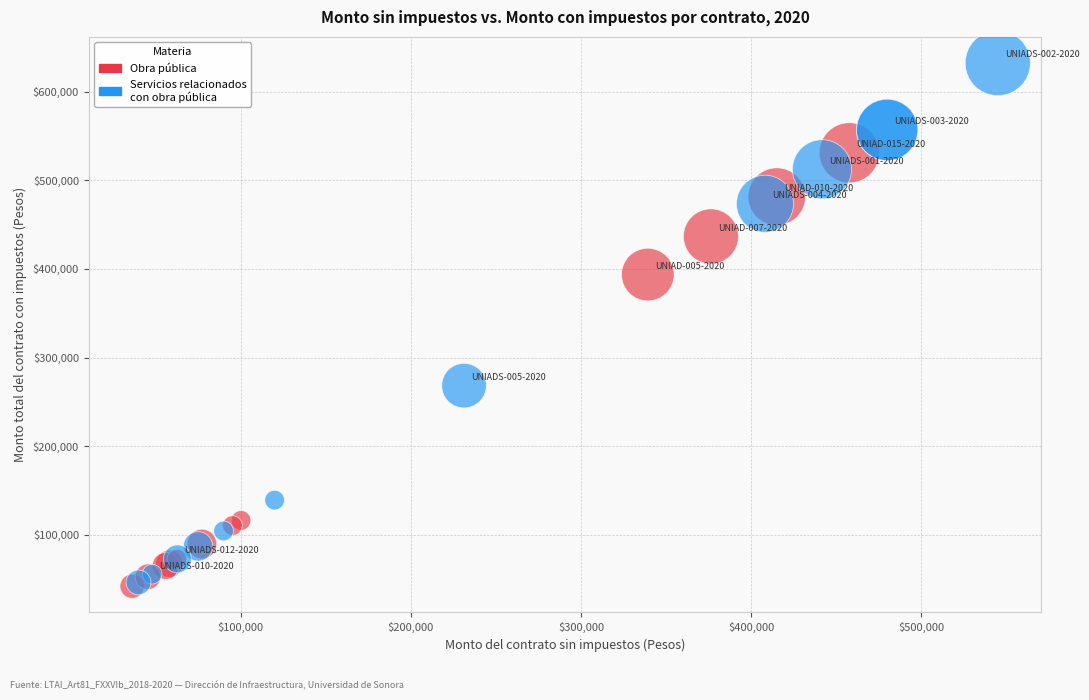

What are all the series names shown in the legend?

Obra pública, Servicios relacionados con obra pública